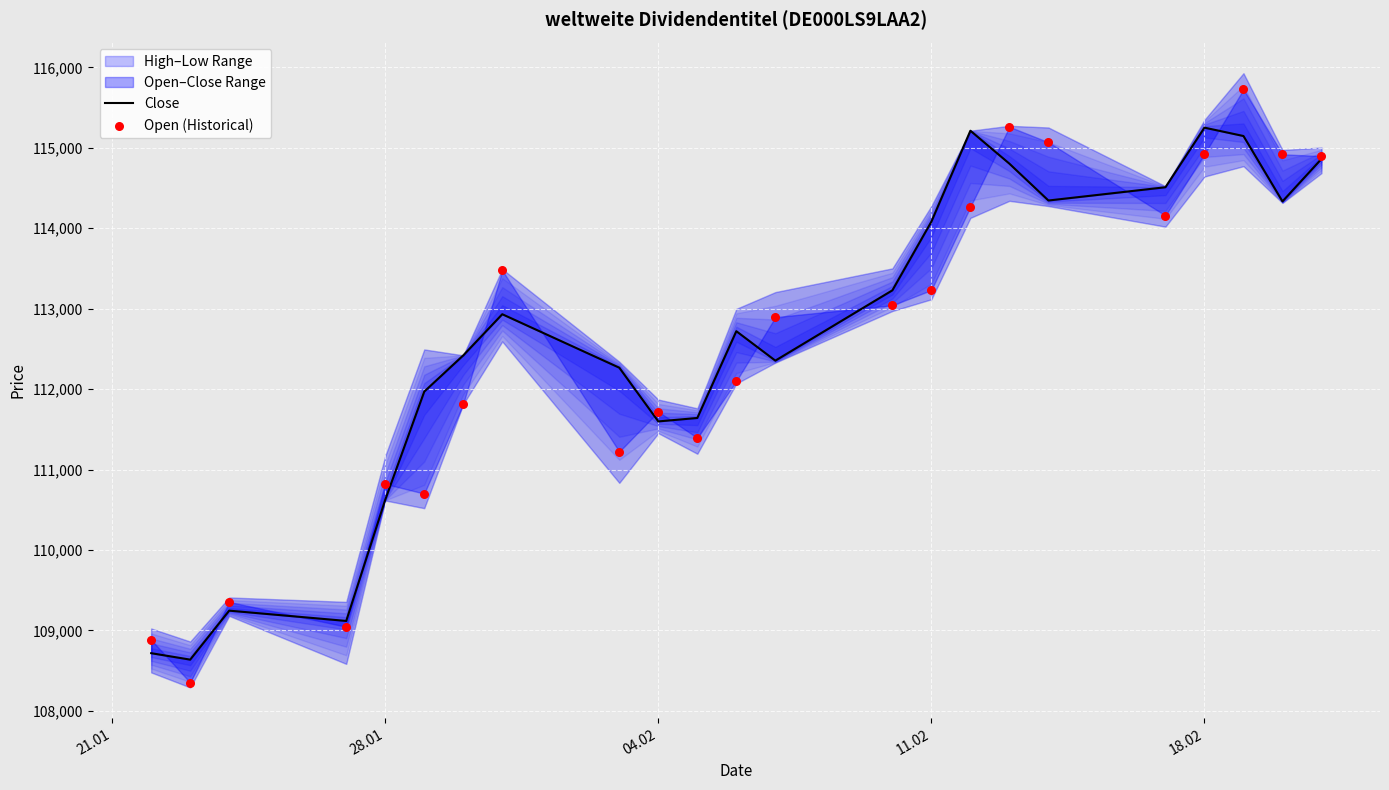

Which series has the largest Y range (max minus min)?

Open (Historical)